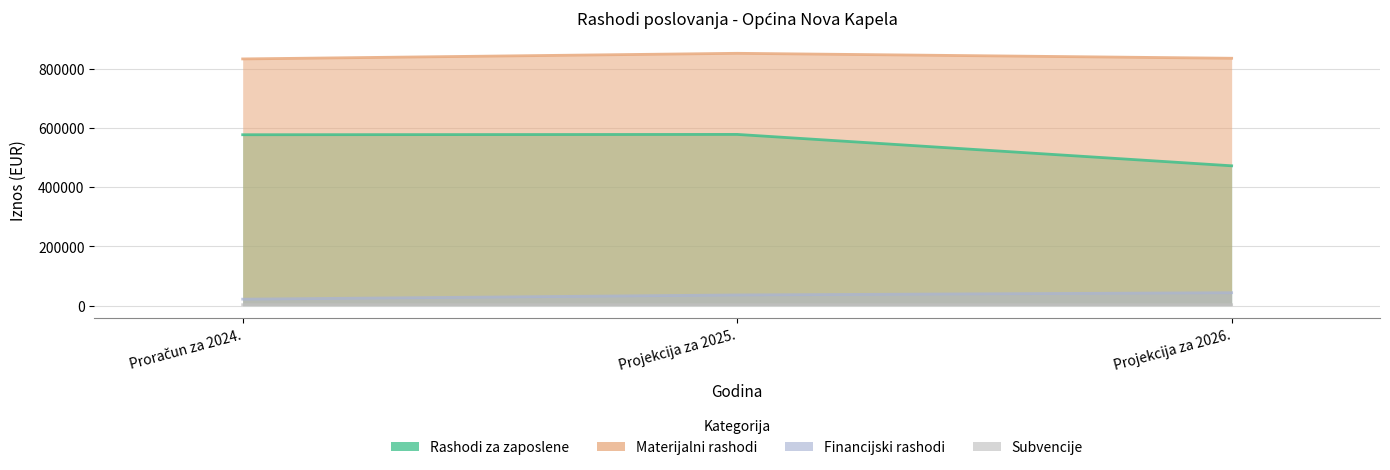

At which label does Financijski rashodi first exceed 35885?

Projekcija za 2026.